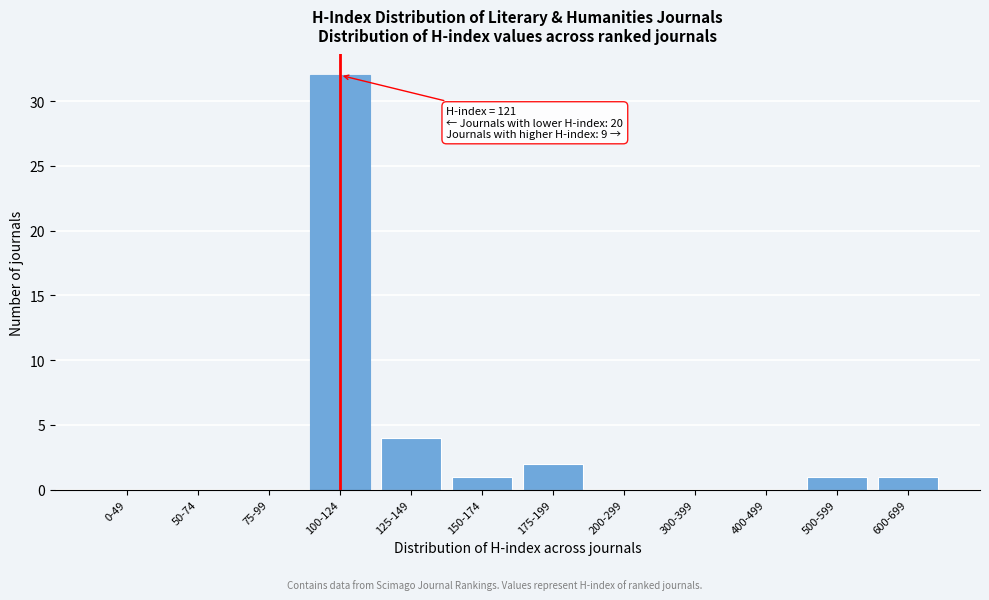

Reading left to right, what are all the values shown in this chart?

0-49=0	50-74=0	75-99=0	100-124=32	125-149=4	150-174=1	175-199=2	200-299=0	300-399=0	400-499=0	500-599=1	600-699=1